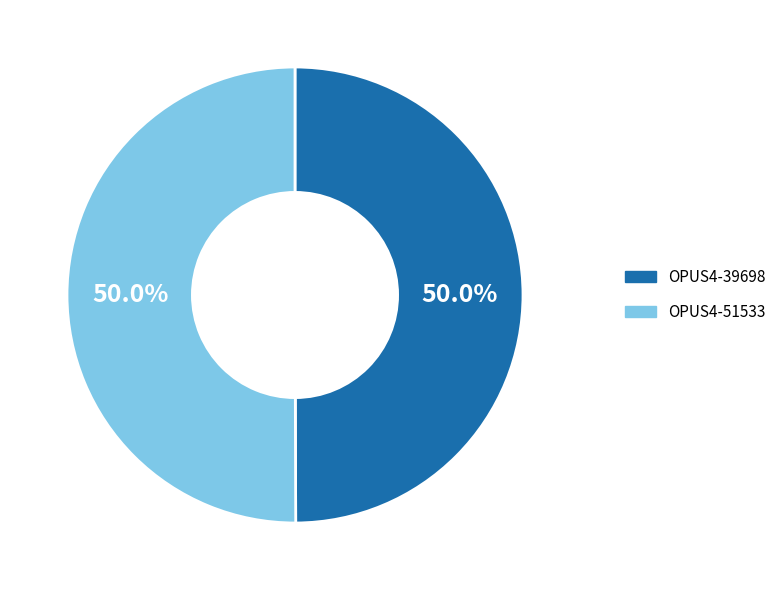

Do OPUS4-51533 and OPUS4-39698 together represent more than half of the pie?

Yes